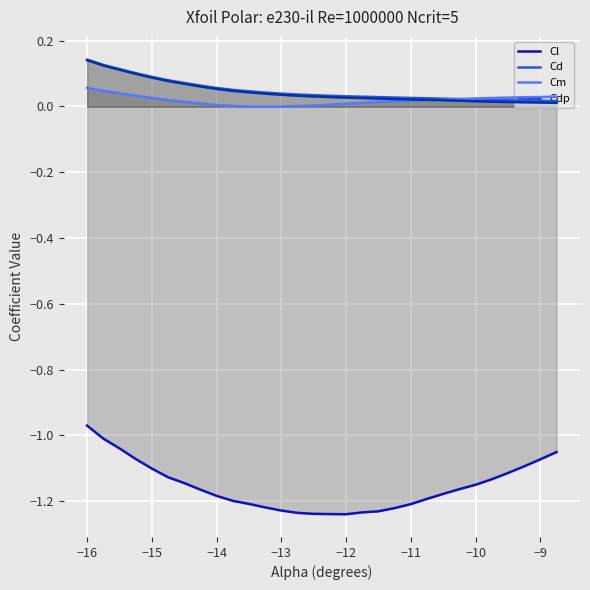

At which label does Cl reach its peak?

−16